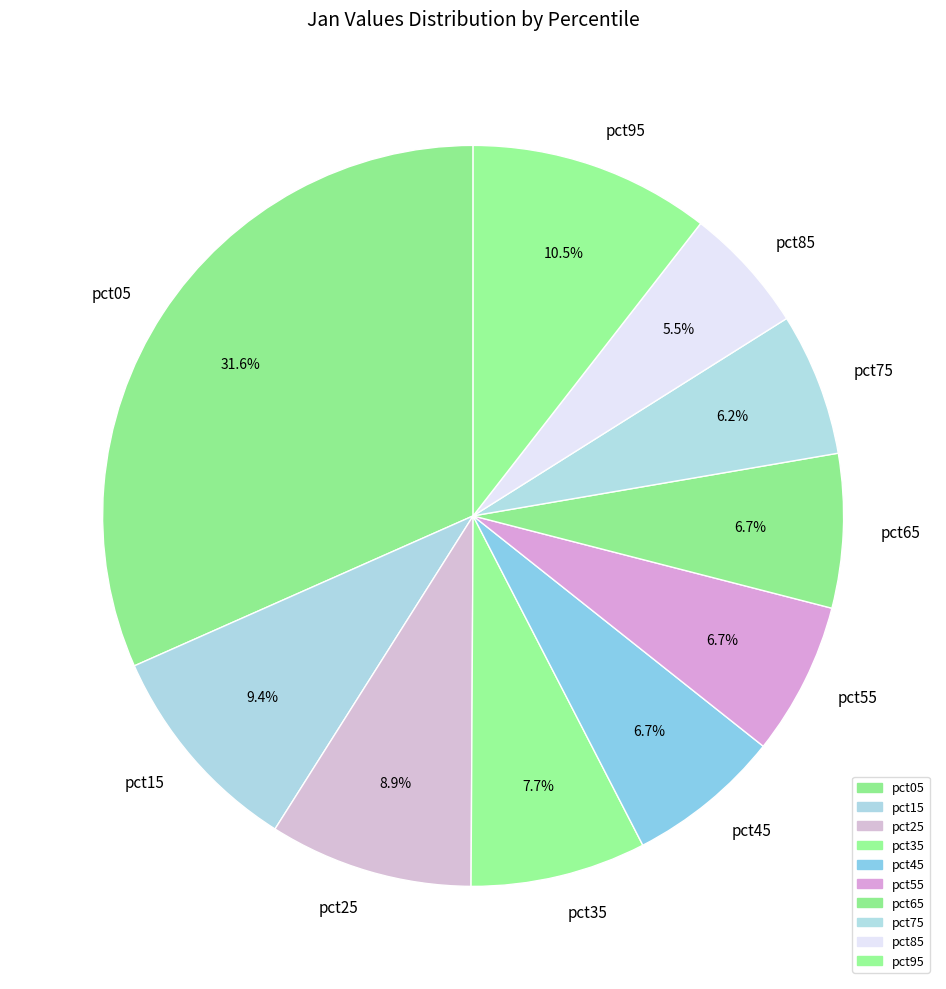

How many segments does this pie chart have?

10